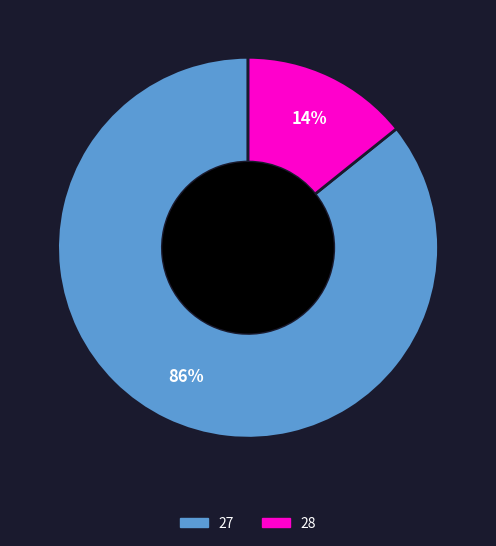

To the nearest percent, what is the average slice percentage?

50%